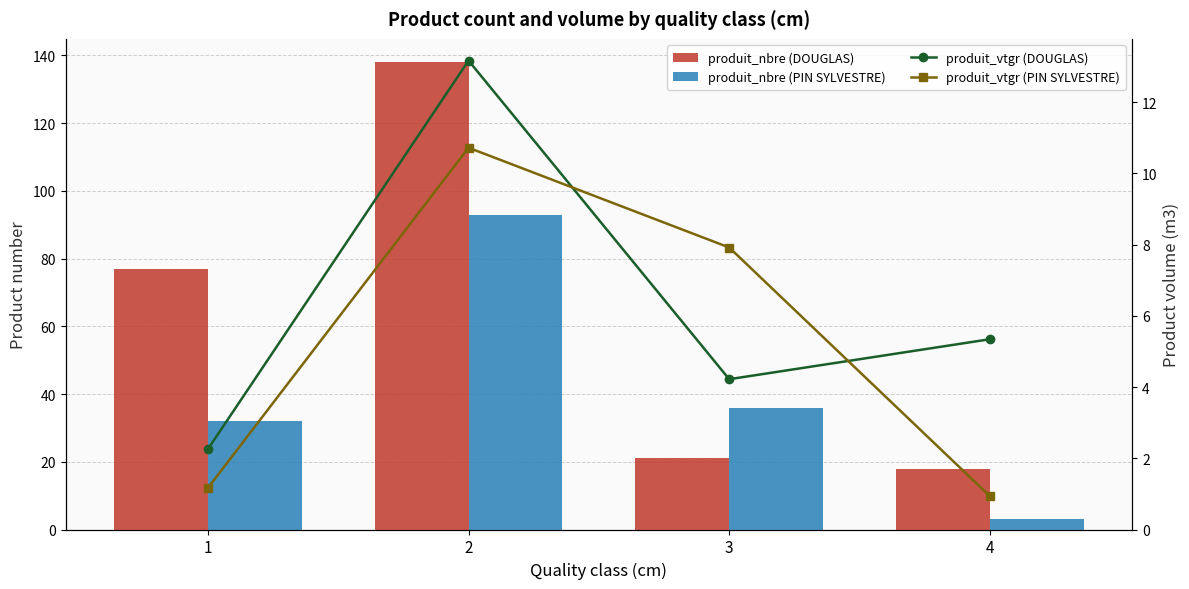

List the series in order of their peak value, highest first.

produit_nbre (DOUGLAS), produit_nbre (PIN SYLVESTRE), produit_vtgr (DOUGLAS), produit_vtgr (PIN SYLVESTRE)